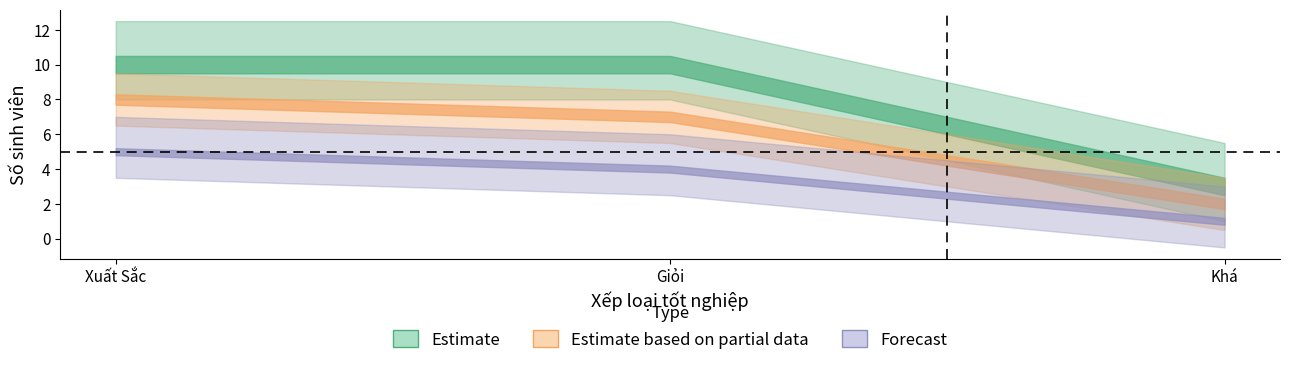

Which series has the widest spread of values?

Estimate